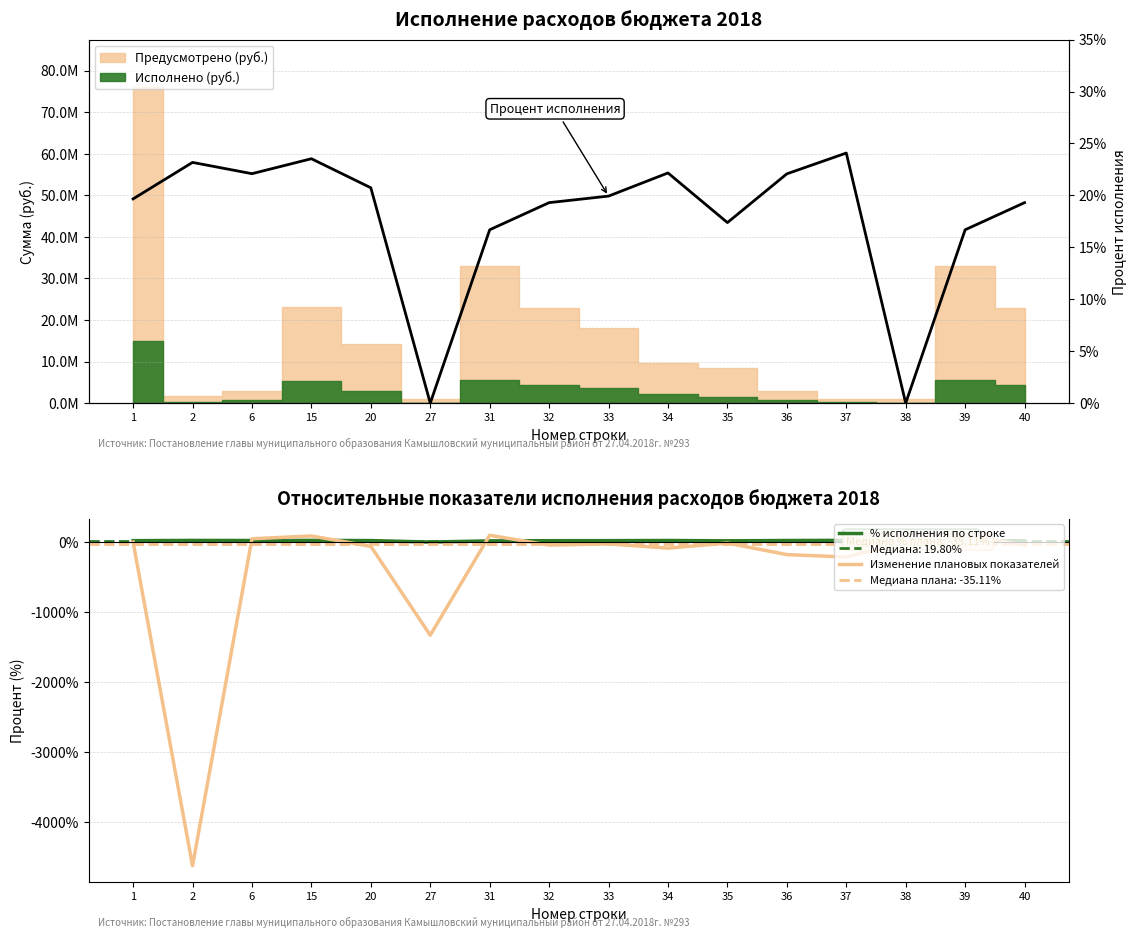

Between 2 and 32, which series saw the biggest shift?

Изменение плановых показателей